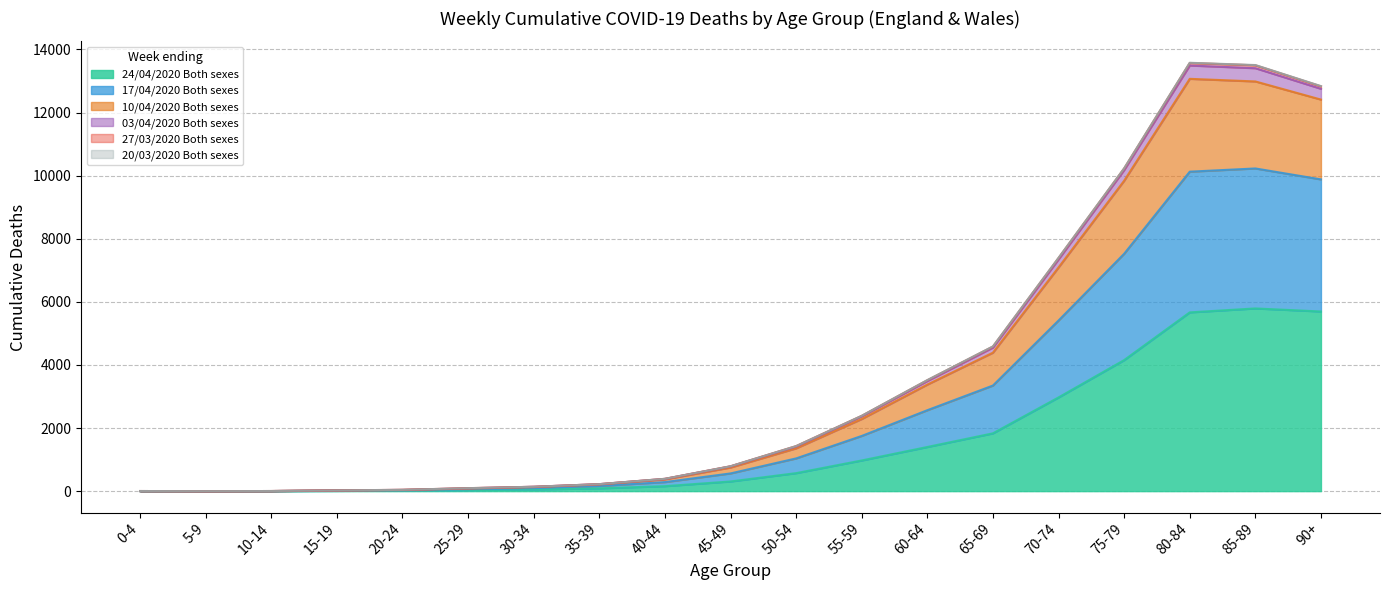

At which label is 10/04/2020 Both sexes closest to 6745?

70-74